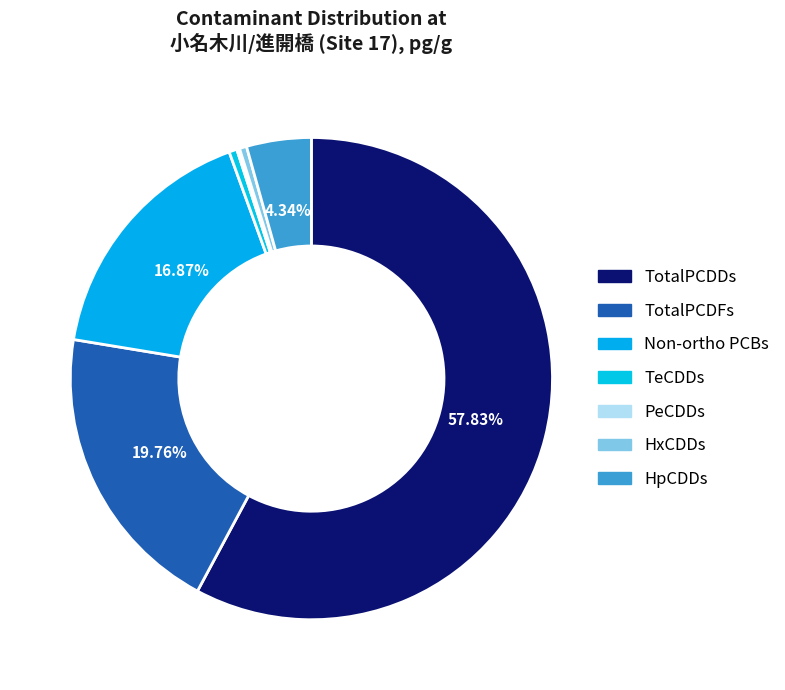

True or false: TeCDDs accounts for 1% of the total.

True